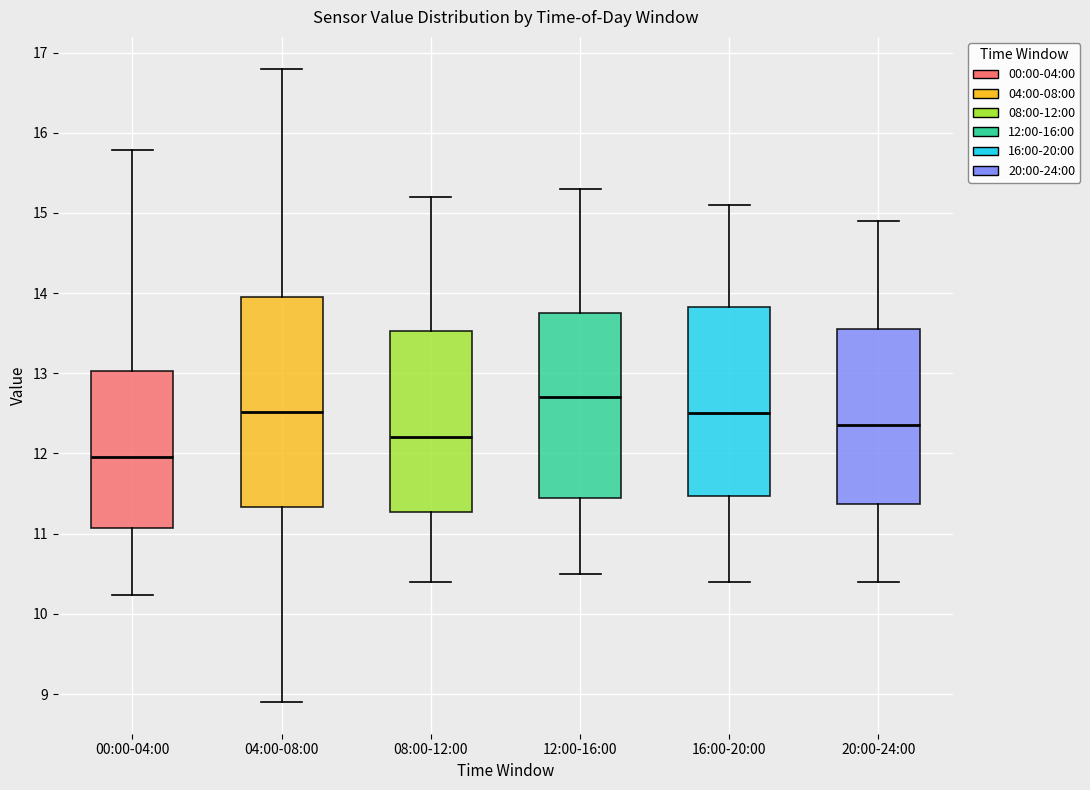

Which box's median line is the lowest?

00:00-04:00